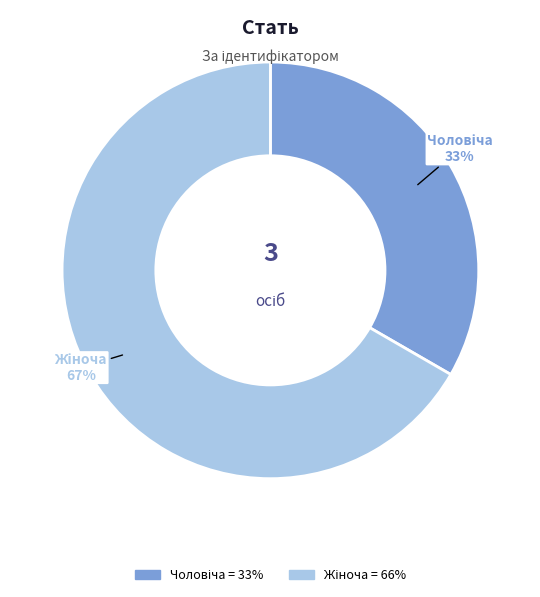

To the nearest percent, what is the average slice percentage?

50%